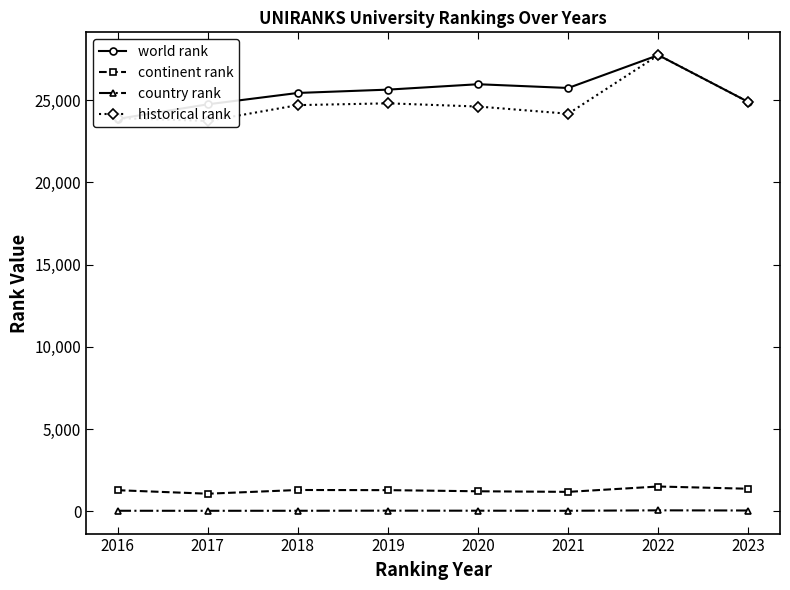

Reading left to right, what are all the values shown in this chart?

world rank: 23864.0	24750.0	25441.0	25643.0	25971.0	25743.0	27741.0	24889.0
continent rank: 1287.0	1074.0	1300.0	1291.0	1222.0	1186.0	1512.0	1376.0
country rank: 37.0	35.0	37.0	44.0	41.0	37.0	63.0	53.0
historical rank: 23911.5	23742.0	24700.5	24809.5	24614.5	24177.0	27741.0	24889.0